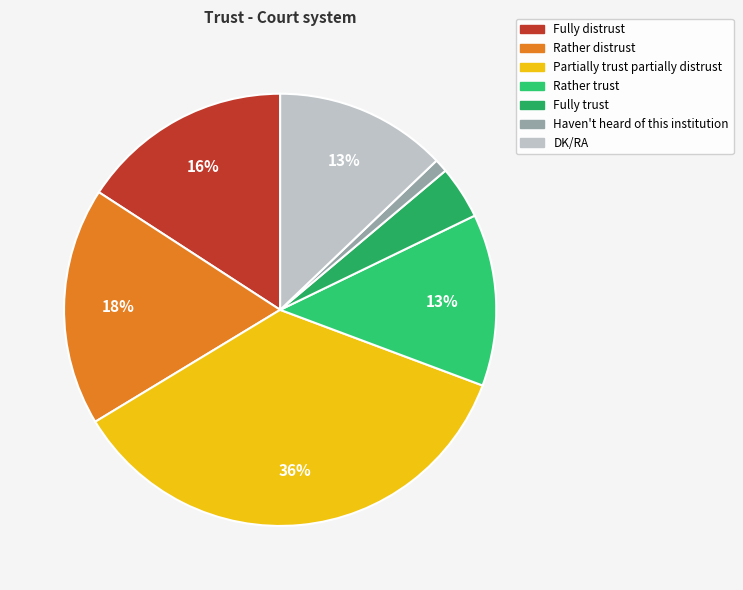

Which category has the smallest portion of the pie?

Haven't heard of this institution